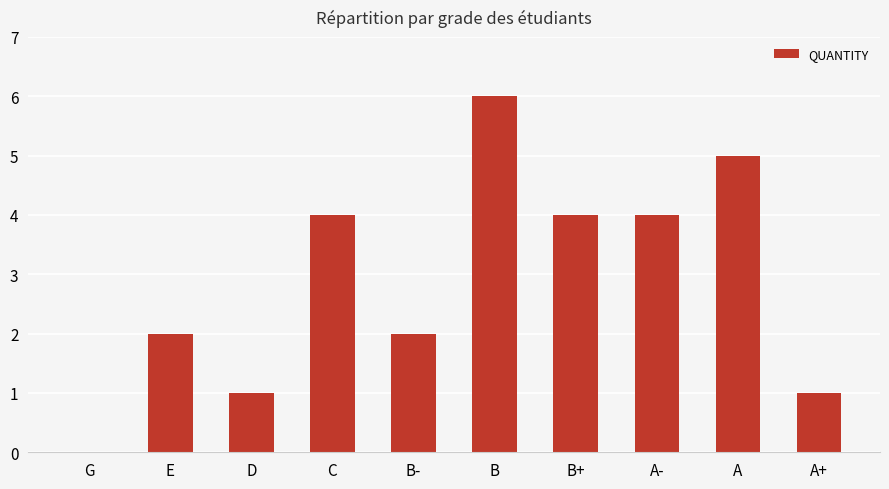

What is the greatest value displayed?

6